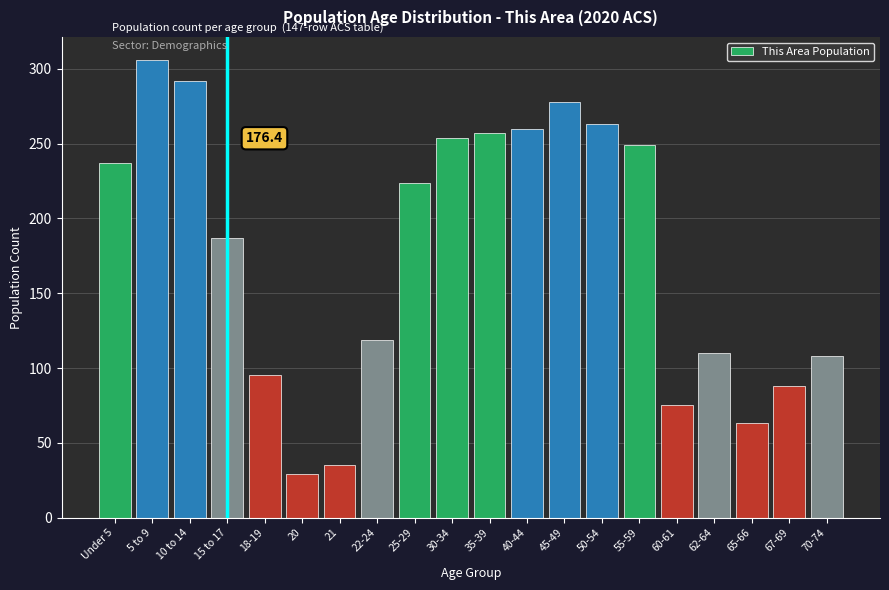

Reading right to left, what are all the values shown in this chart?

108	88	63	110	75	249	263	278	260	257	254	224	119	35	29	95	187	292	306	237